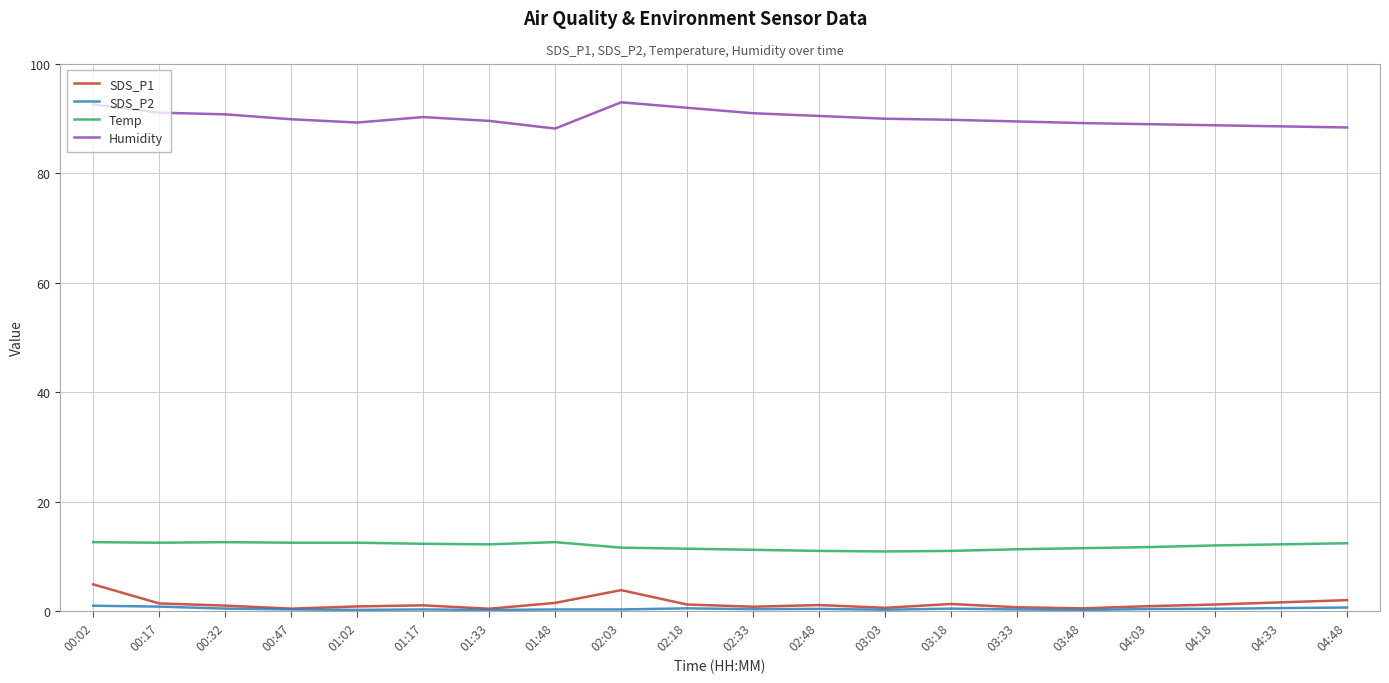

What is the lowest value of the Temp series?

10.9